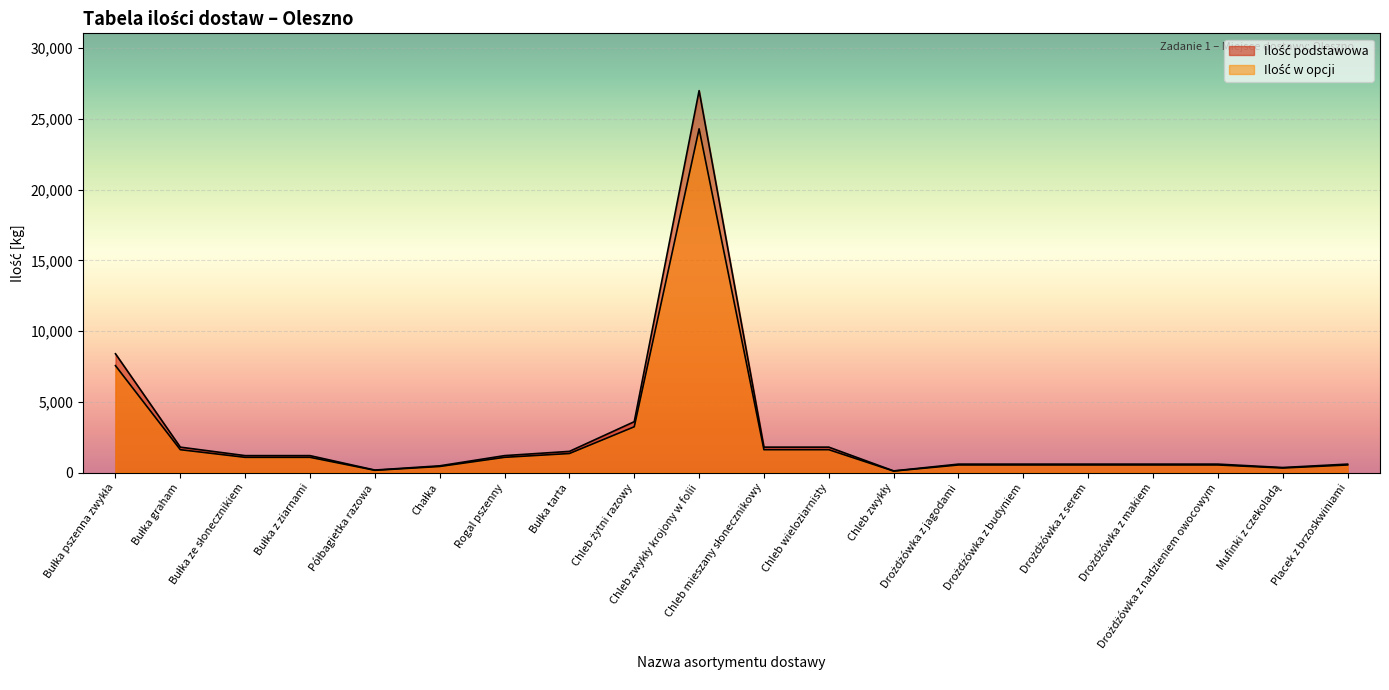

What is the label of the 5th point from the left?

Półbagietka razowa